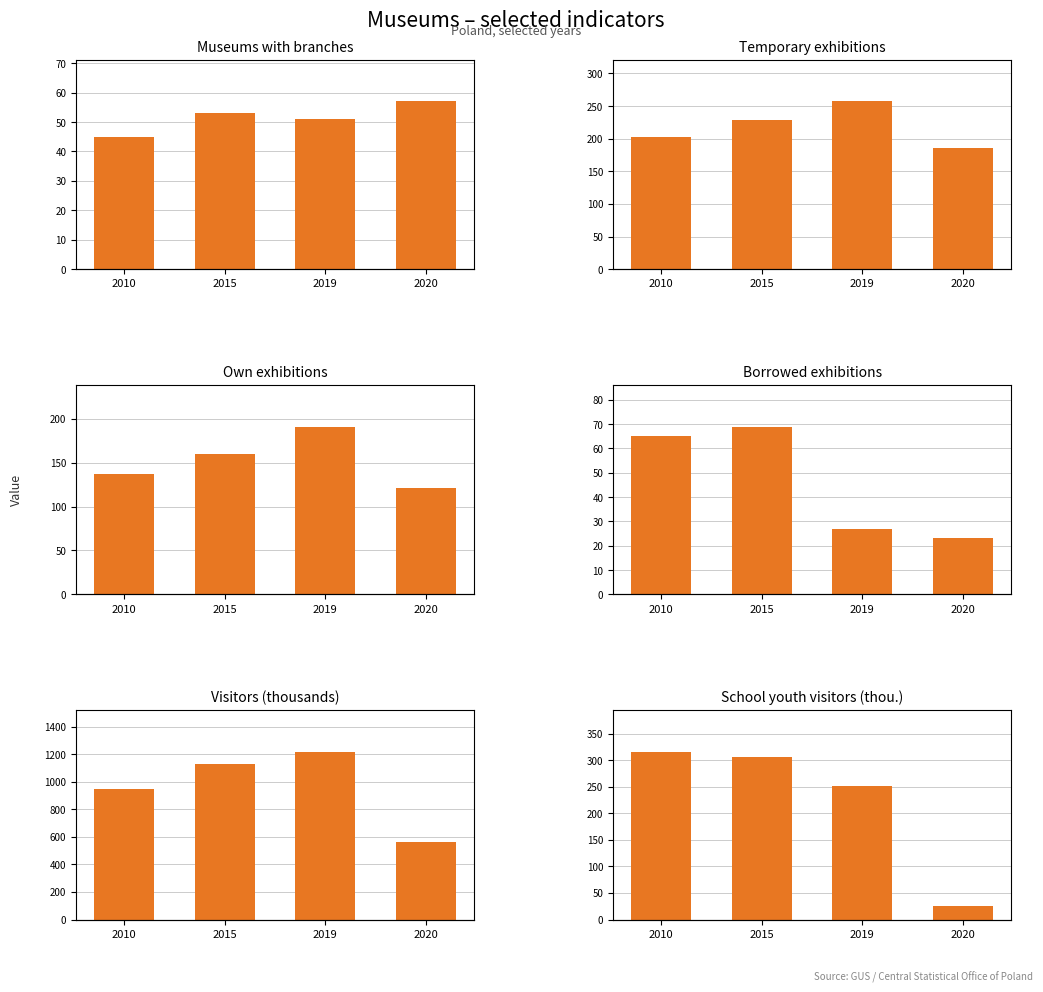

Count the own values in the range 137 to 191.

3